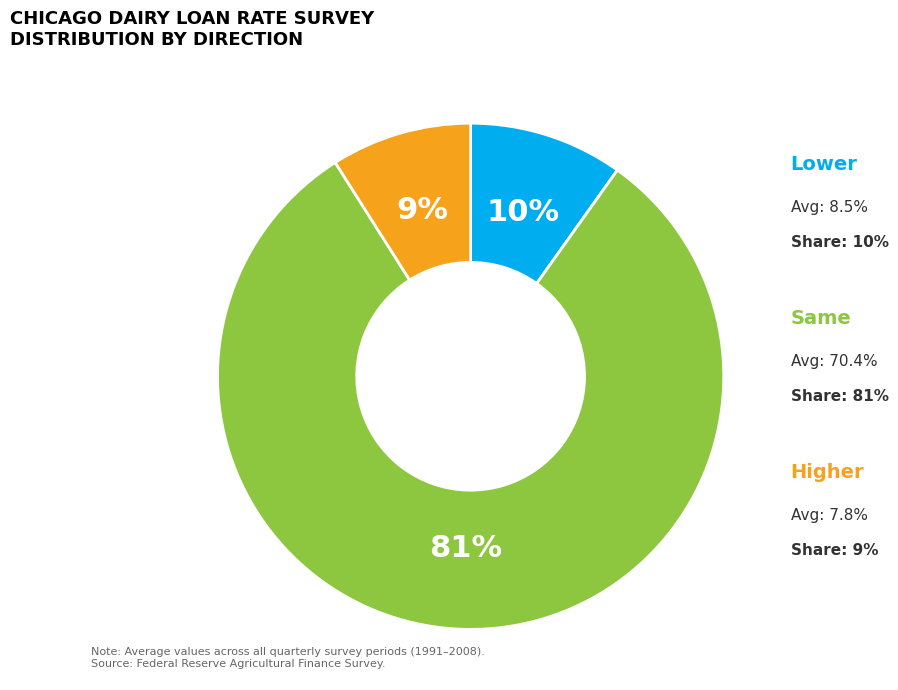

Count the number of slices in the pie.

3